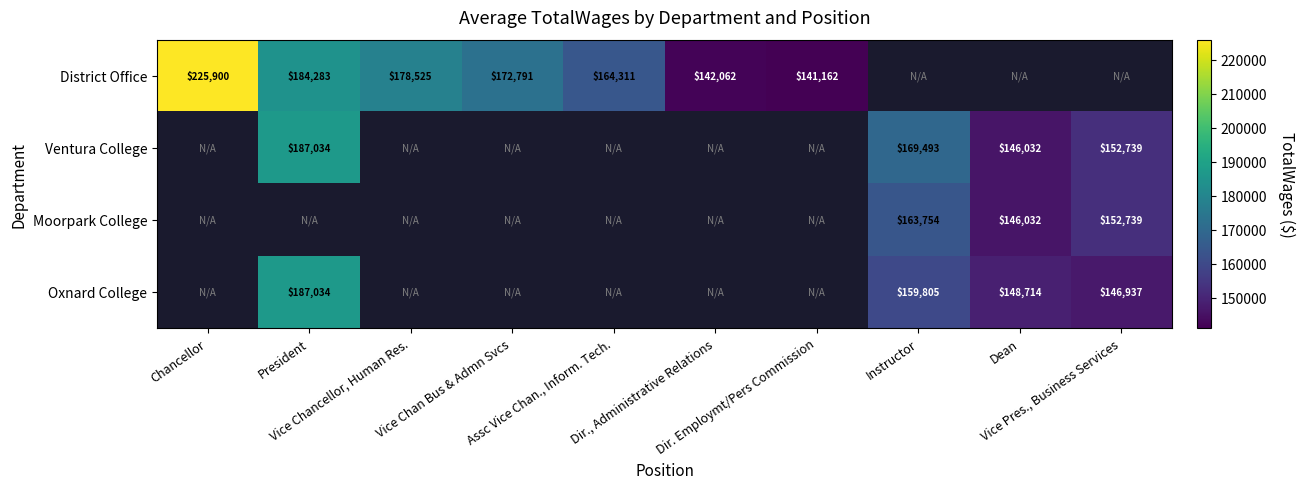

Rank the categories by District Office value from highest to lowest.

Chancellor, President, Vice Chancellor, Human Res., Vice Chan Bus & Admn Svcs, Assc Vice Chan., Inform. Tech., Dir., Administrative Relations, Dir. Employmt/Pers Commission, Instructor, Dean, Vice Pres., Business Services